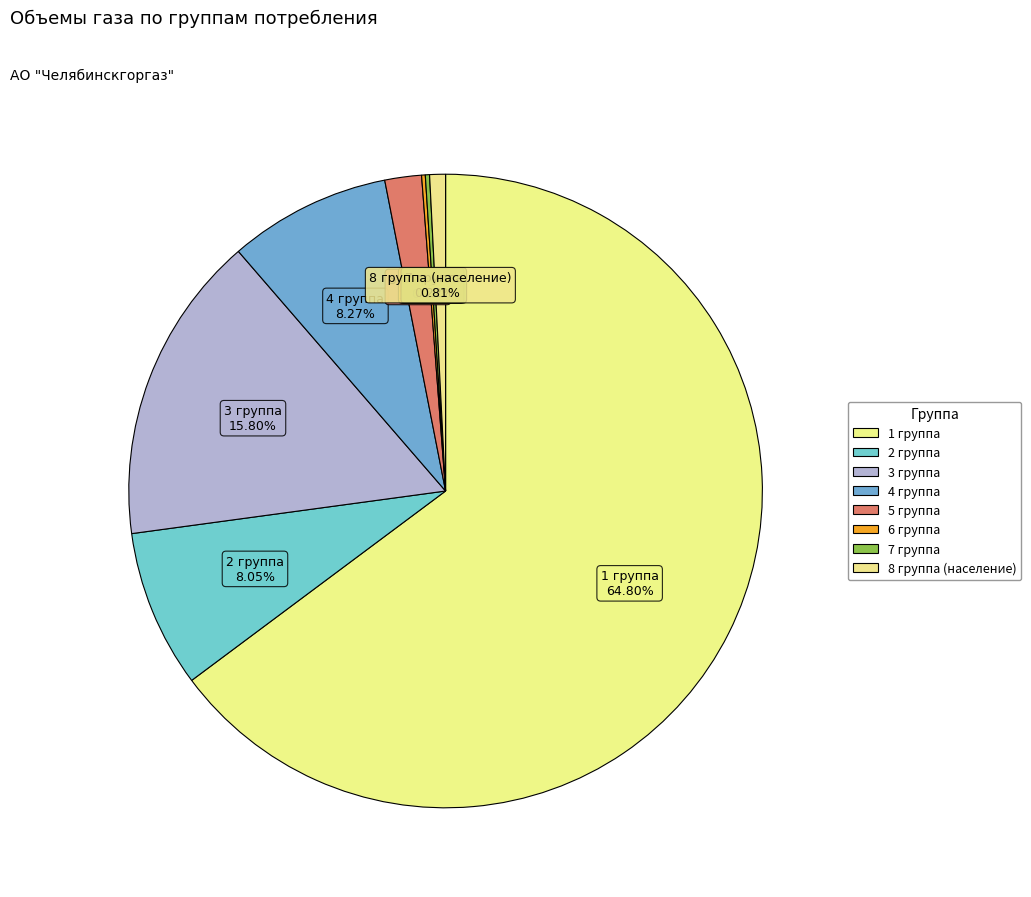

Is it true that 1 группа is 65% of the pie?

True